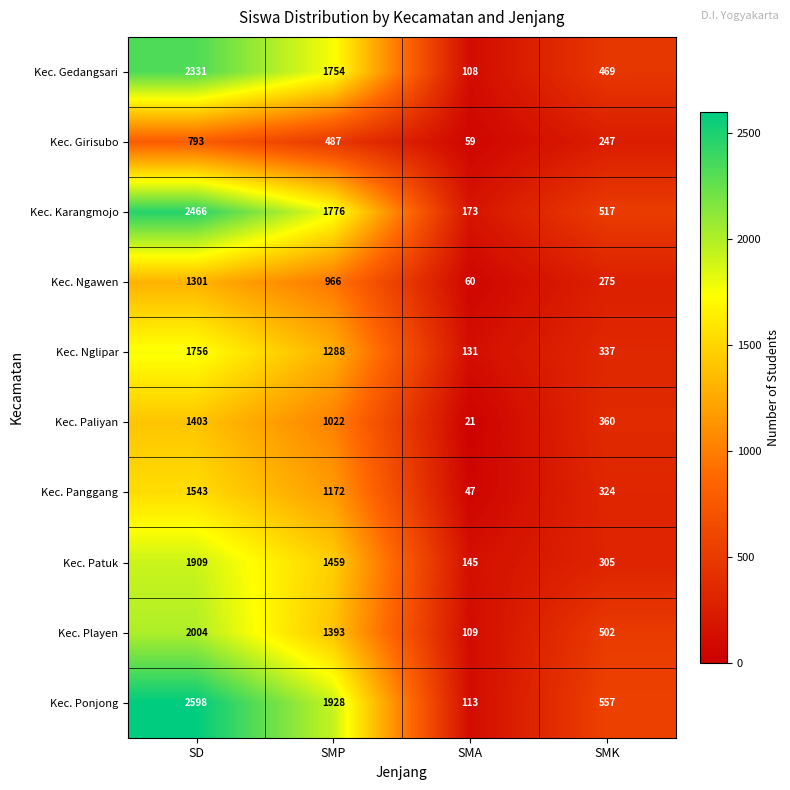

Rank the series at SD from lowest to highest value.

Kec. Girisubo, Kec. Ngawen, Kec. Paliyan, Kec. Panggang, Kec. Nglipar, Kec. Patuk, Kec. Playen, Kec. Gedangsari, Kec. Karangmojo, Kec. Ponjong